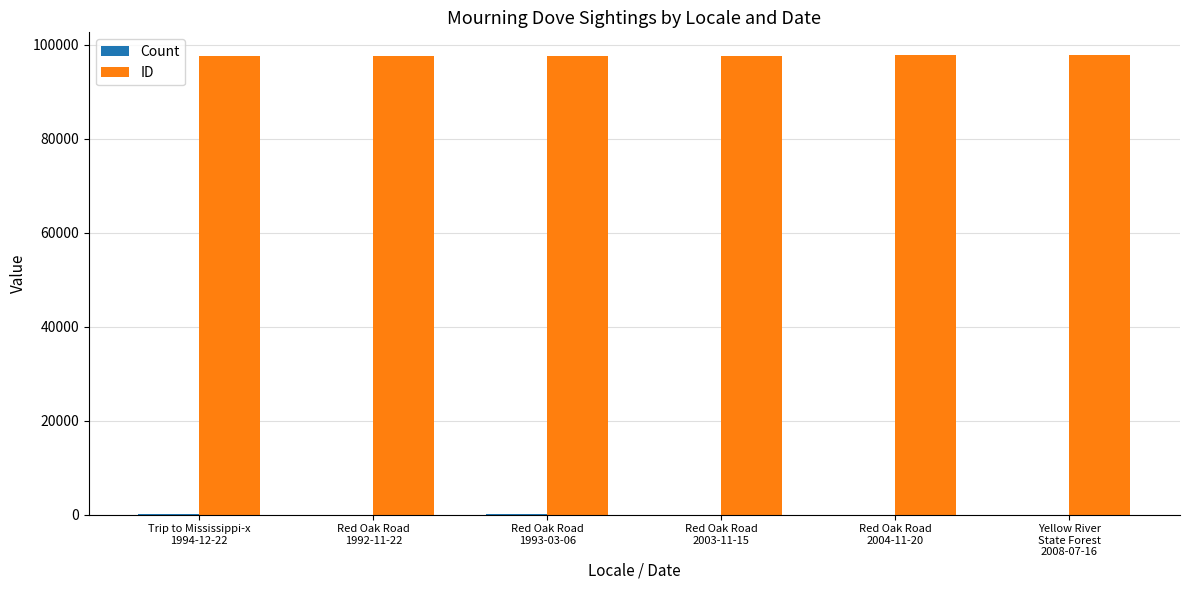

What is the maximum value shown in the chart?

97794